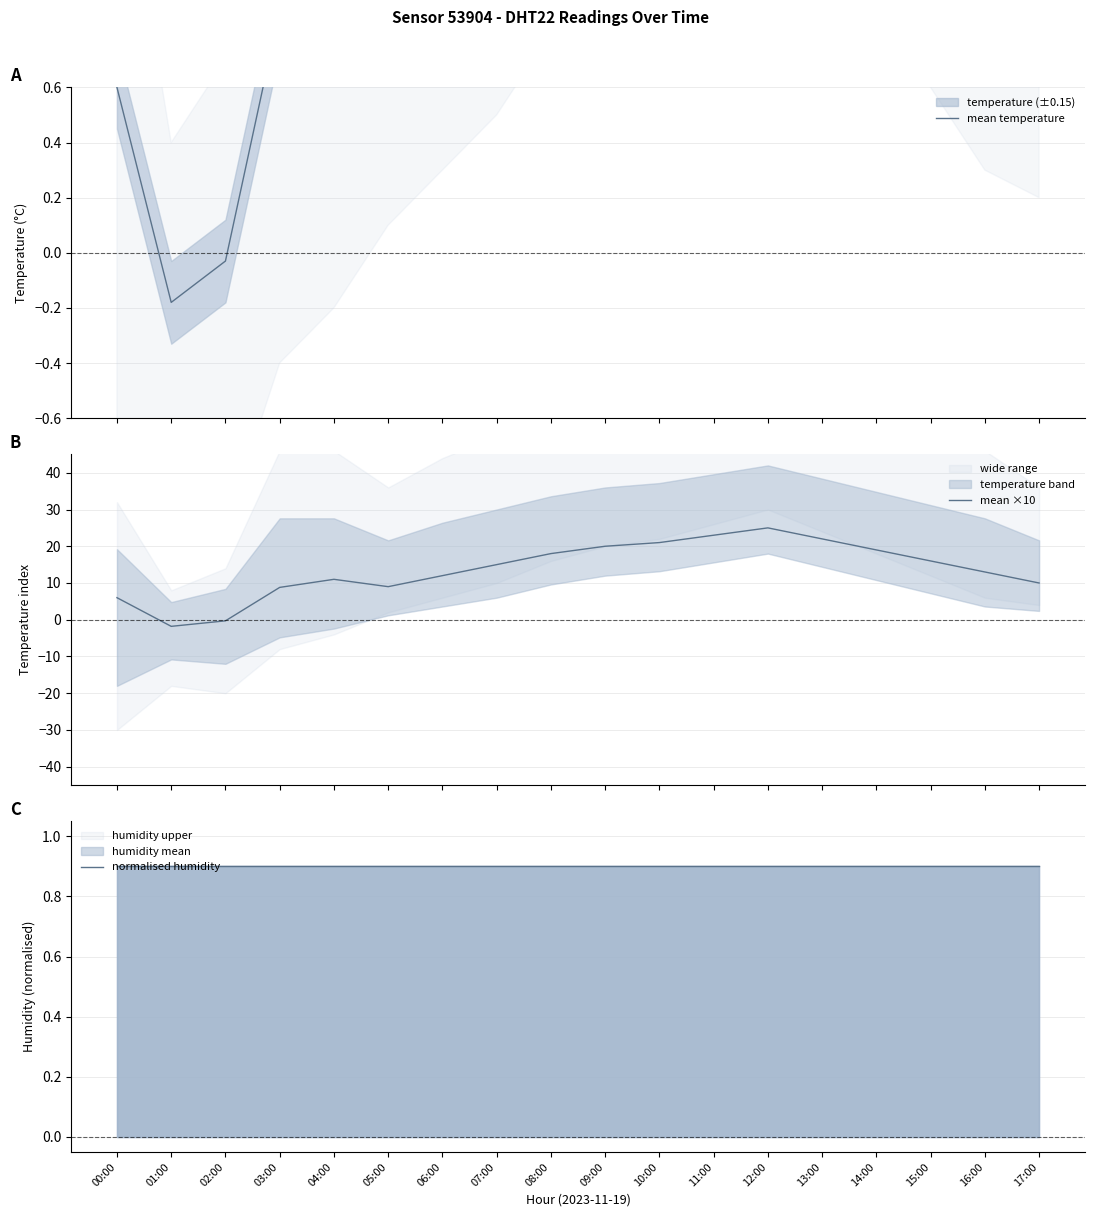

What is the minimum value for mean ×10?

-1.8